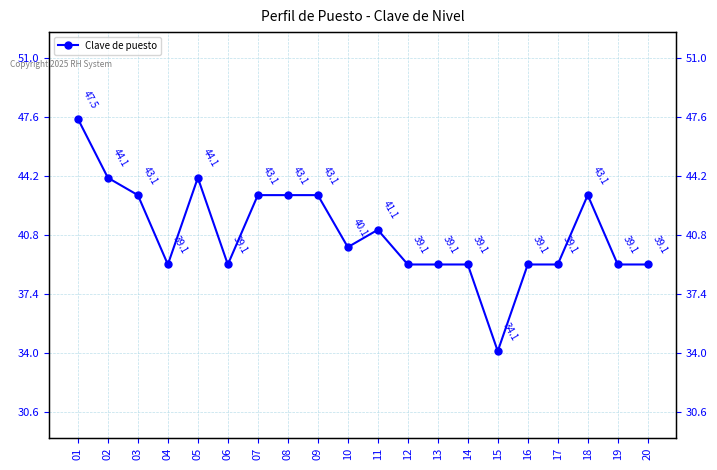

The value at 05 is 17.3. True or false?

False